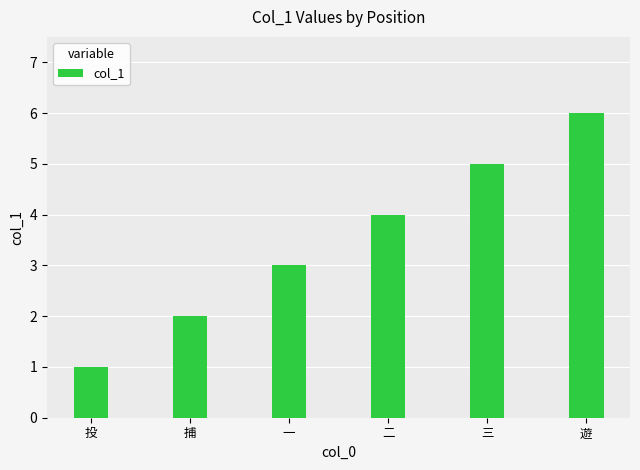

What is the label of the 2nd bar from the left?

捕